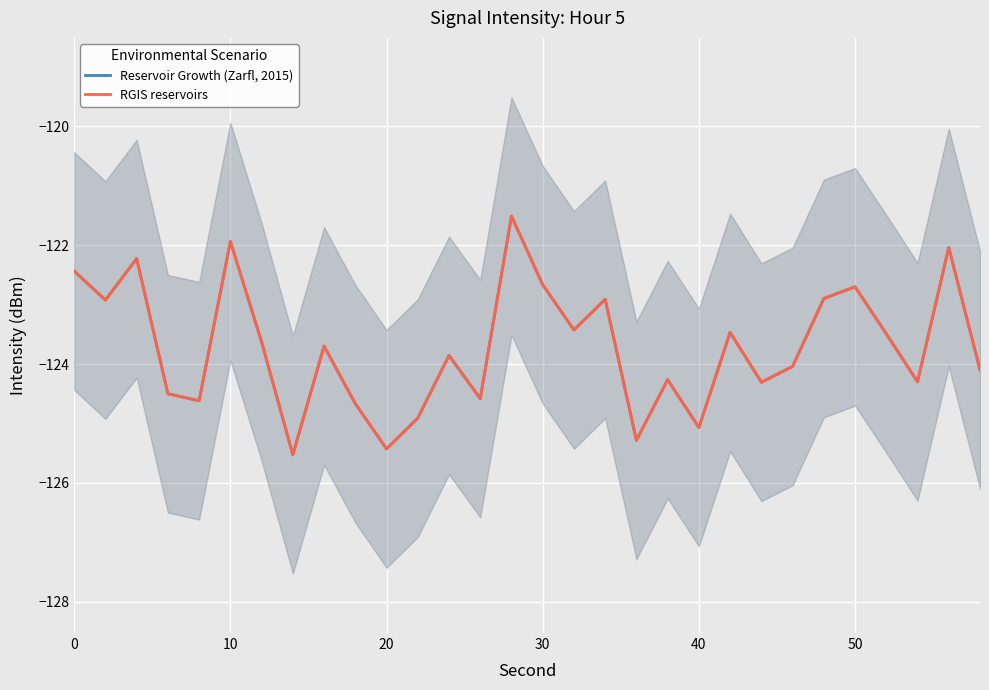

The Reservoir Growth (Zarfl, 2015) series shows -187.2 at 8. True or false?

False